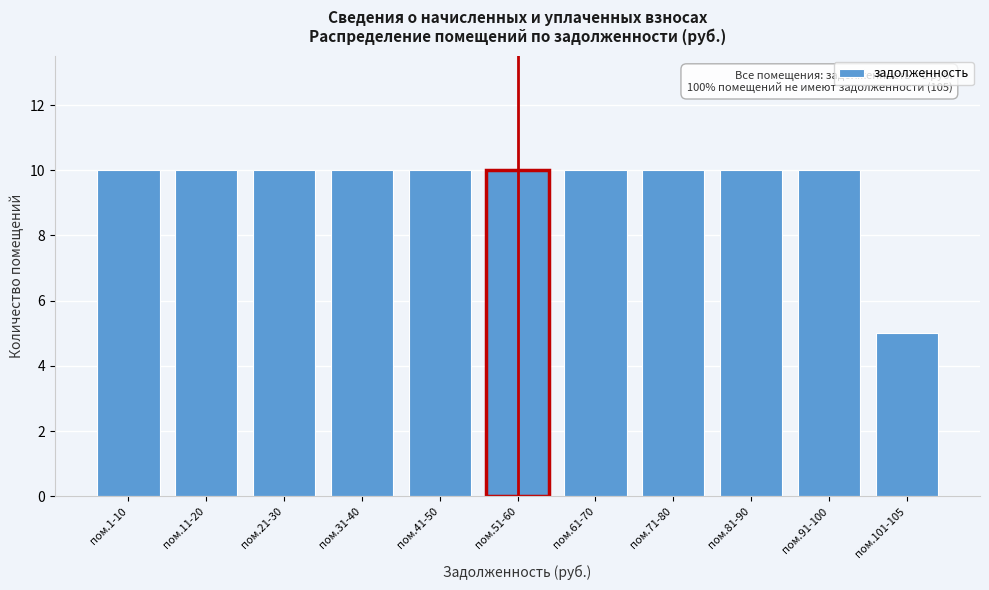

Reading left to right, transcribe all the data shown in this chart.

10	10	10	10	10	10	10	10	10	10	5